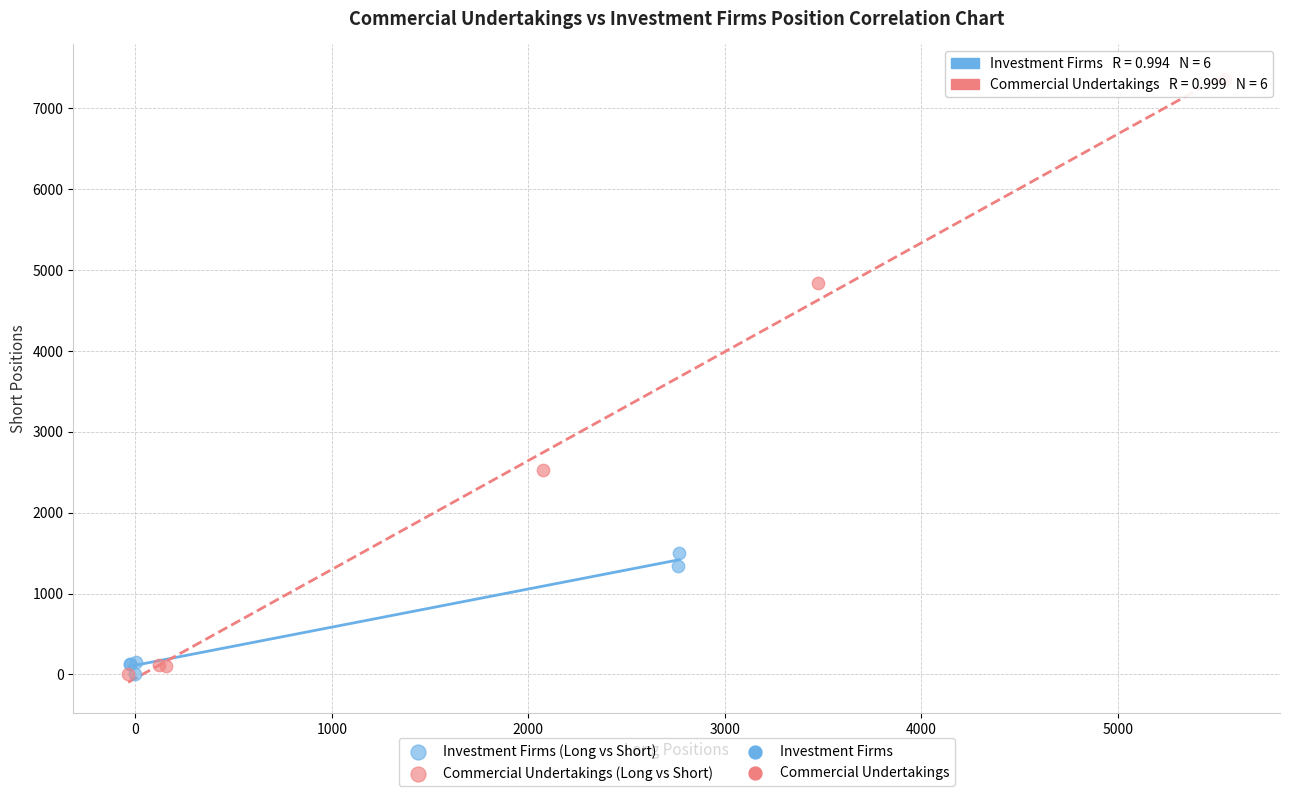

Which series has the widest spread of Y values?

Commercial Undertakings (Long vs Short)